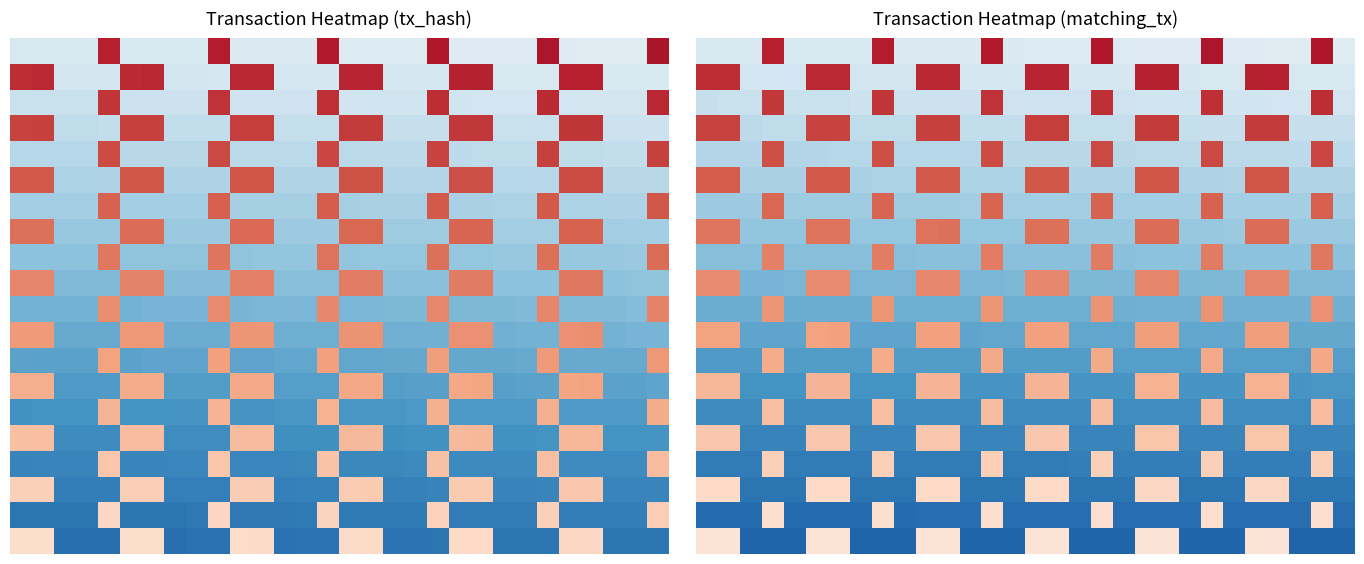

At how many categories does at least one series exceed 0?

30